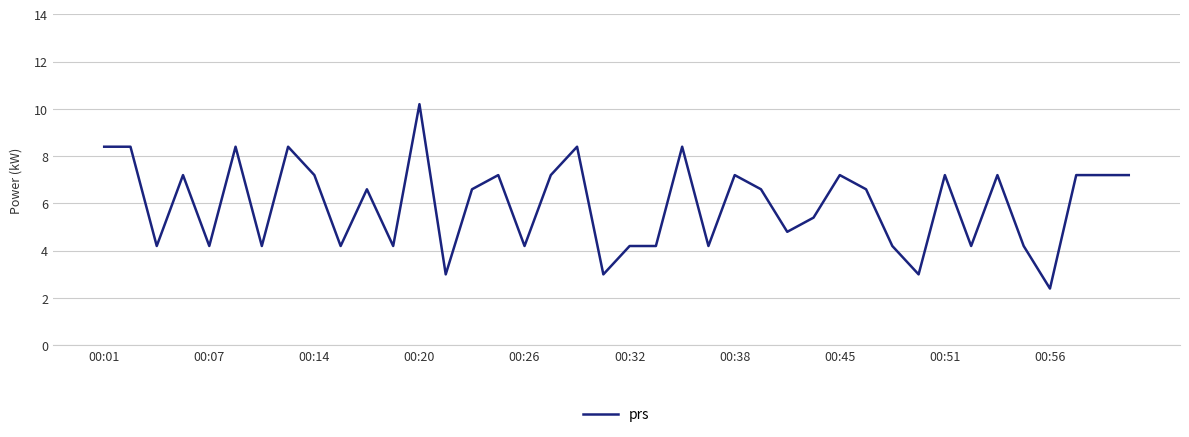

What is the minimum value shown in the chart?

2.4